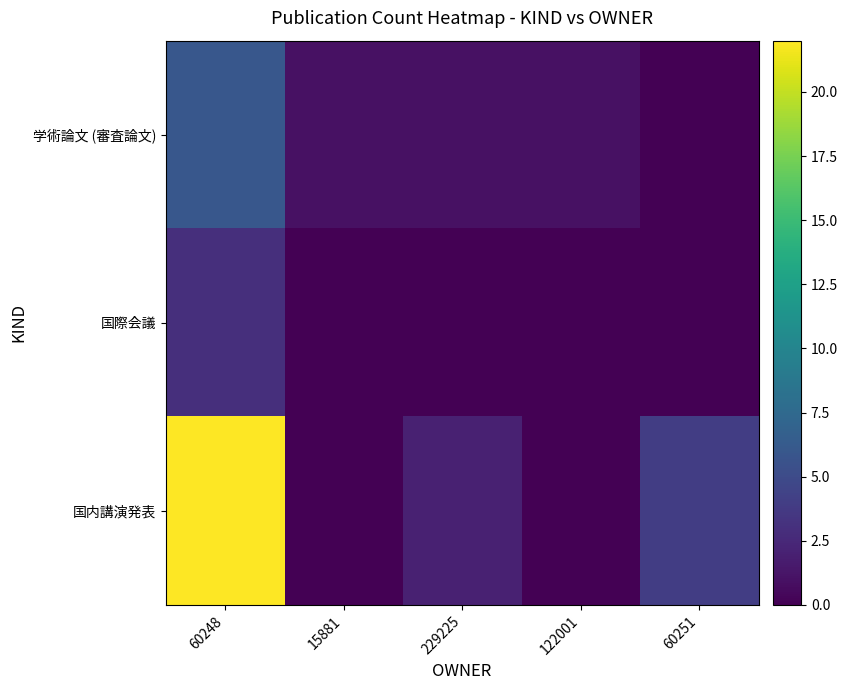

Rank the series at 229225 from lowest to highest value.

国際会議, 学術論文 (審査論文), 国内講演発表